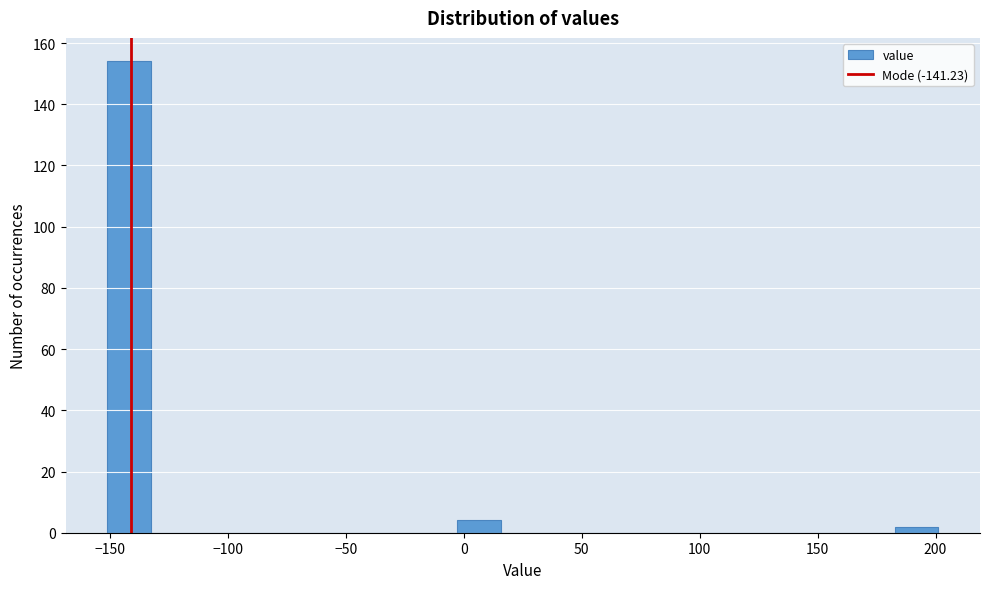

Around what value on the x-axis is the tallest bar? Give the approximate position of its centre, as read against the axis.

-140